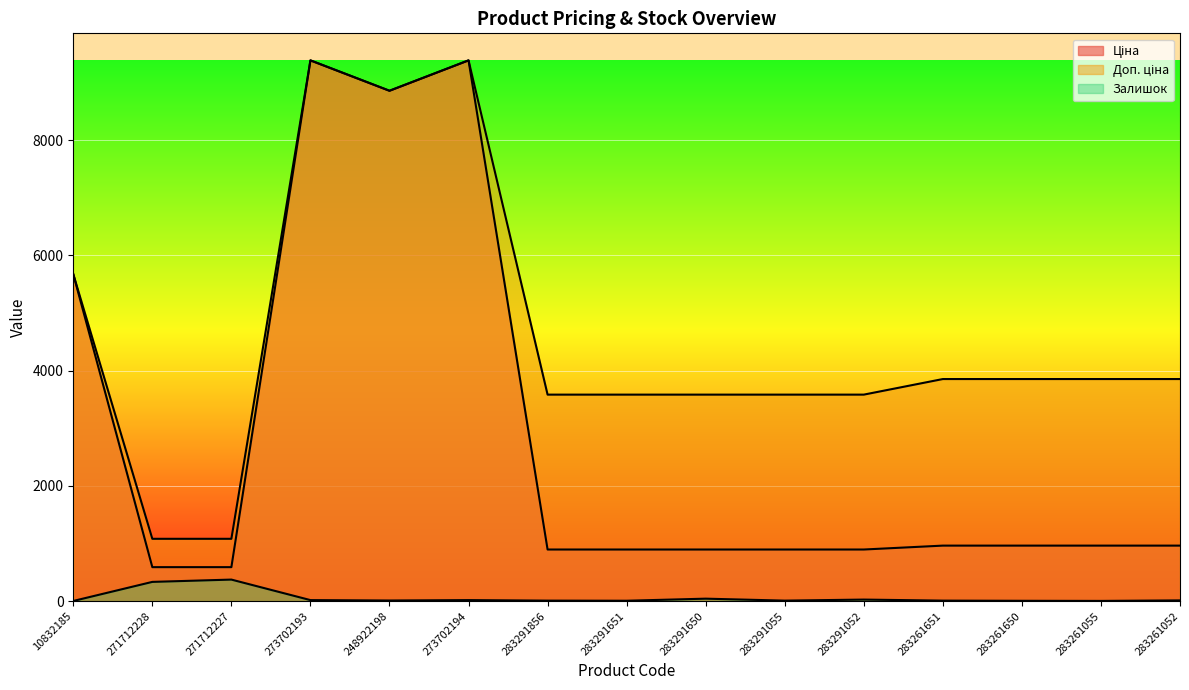

Which series has the largest range (max minus min)?

Ціна